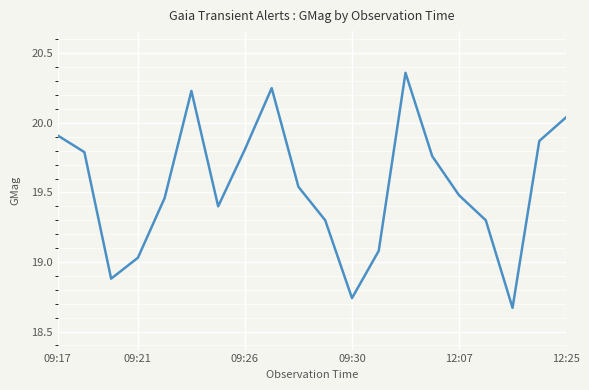

How many lines are shown in the chart?

1